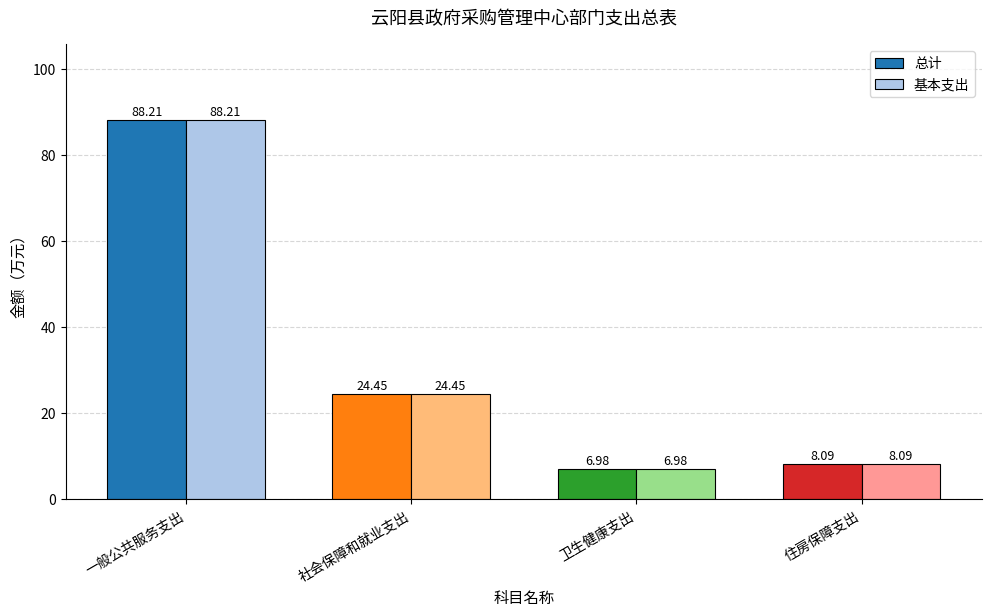

The value of 基本支出 at 一般公共服务支出 is 146.0. True or false?

False